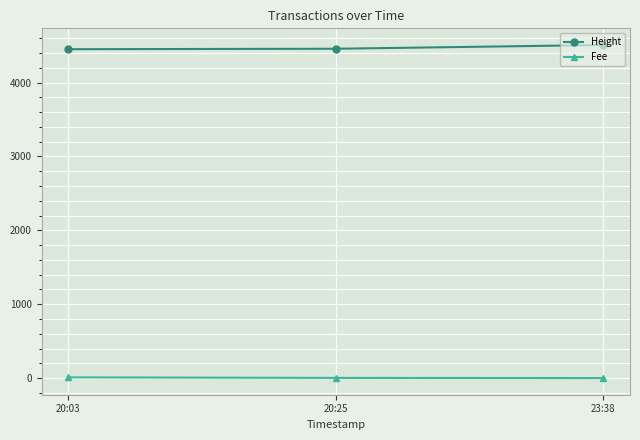

At which label does Fee first exceed 2?

20:03